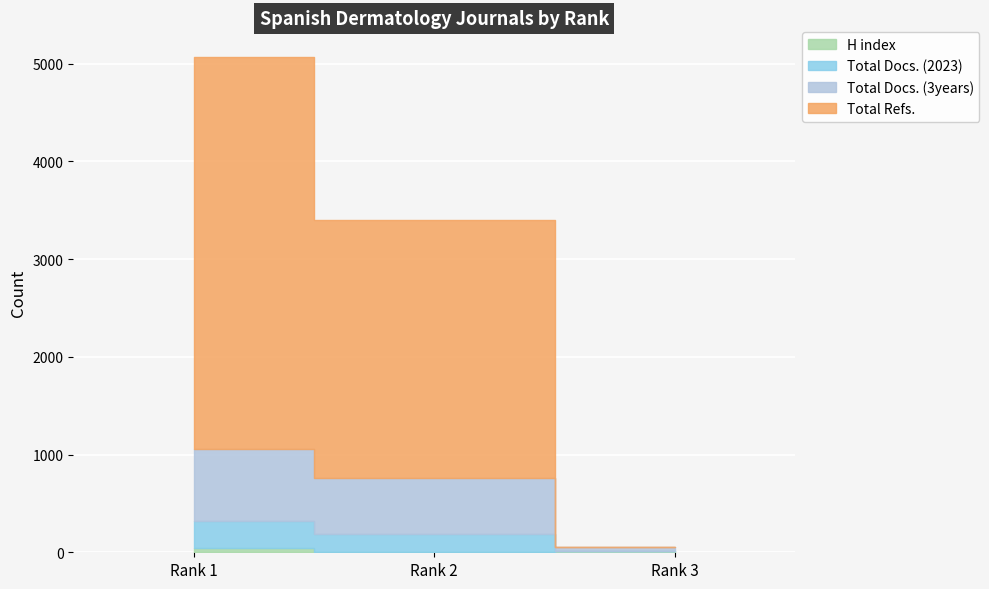

The Total Docs. (2023) series shows 0 at Rank 3. True or false?

True